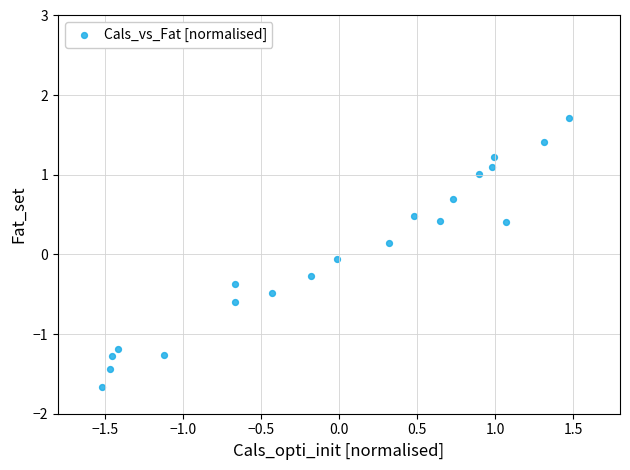

What is the range of X values (max minus min)?

3.0